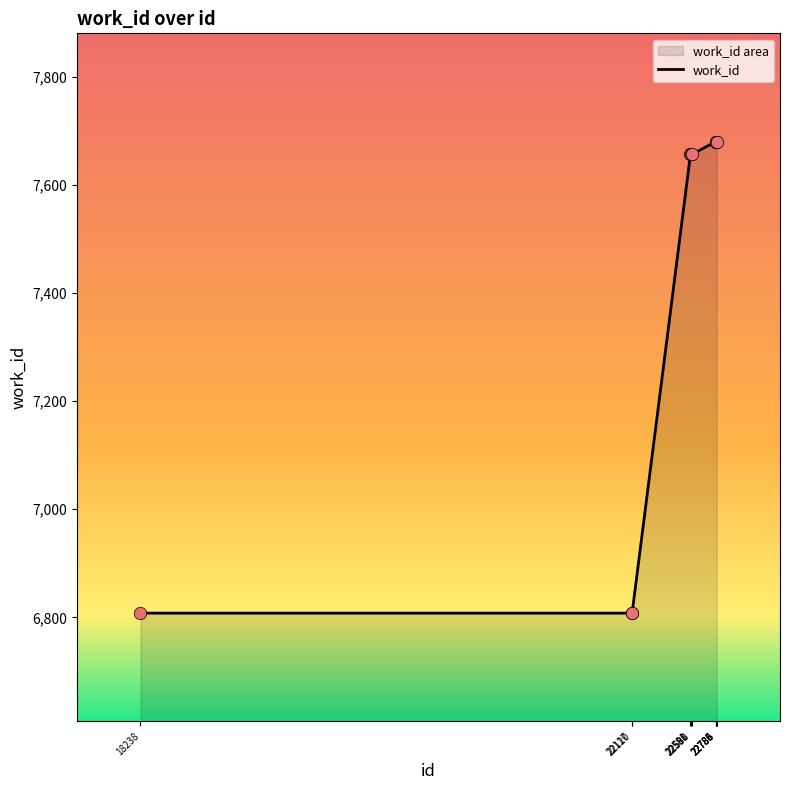

Approximately how many times larger is the value at 18238 compared to 22117?

1.0